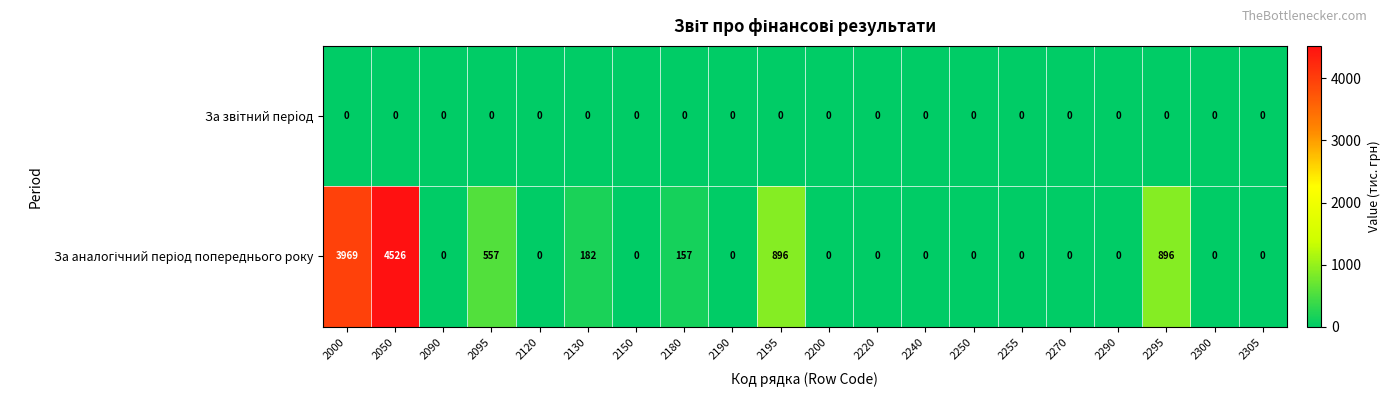

At which category is the sum across all series the highest?

2050